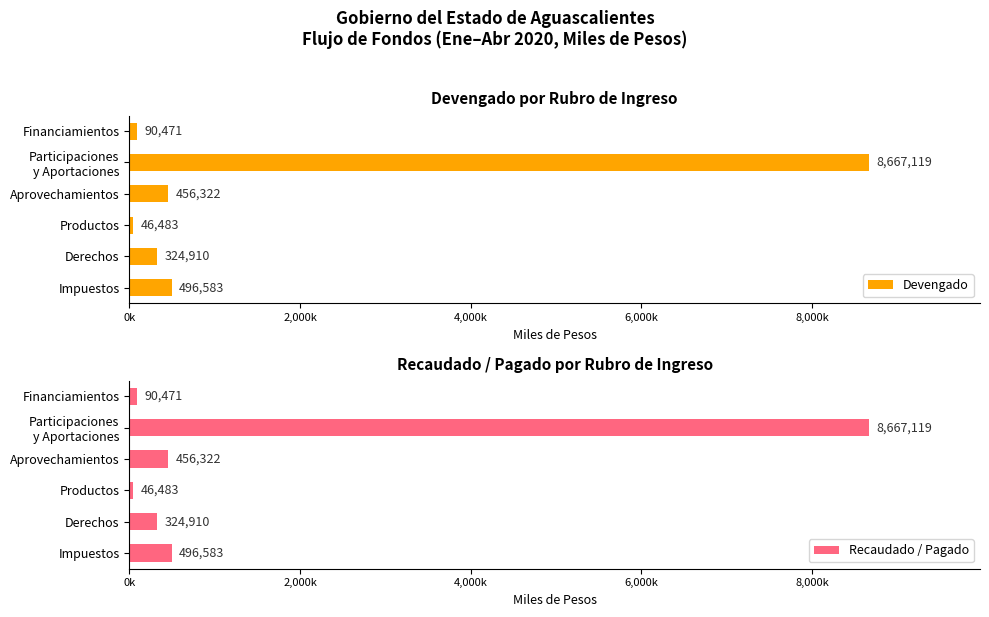

How many data points in Devengado are above 456322?

2